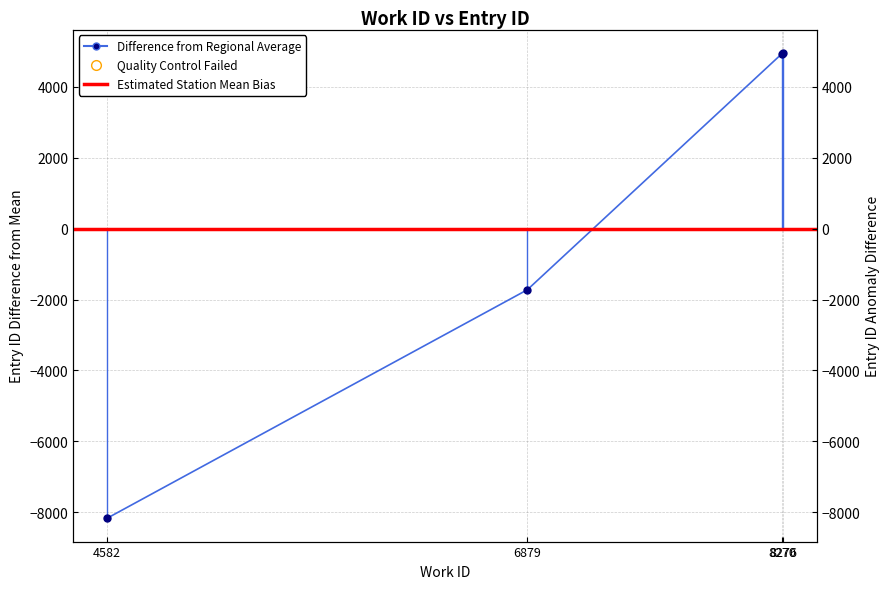

What is the difference between the values at 8276 and 6879?

6684